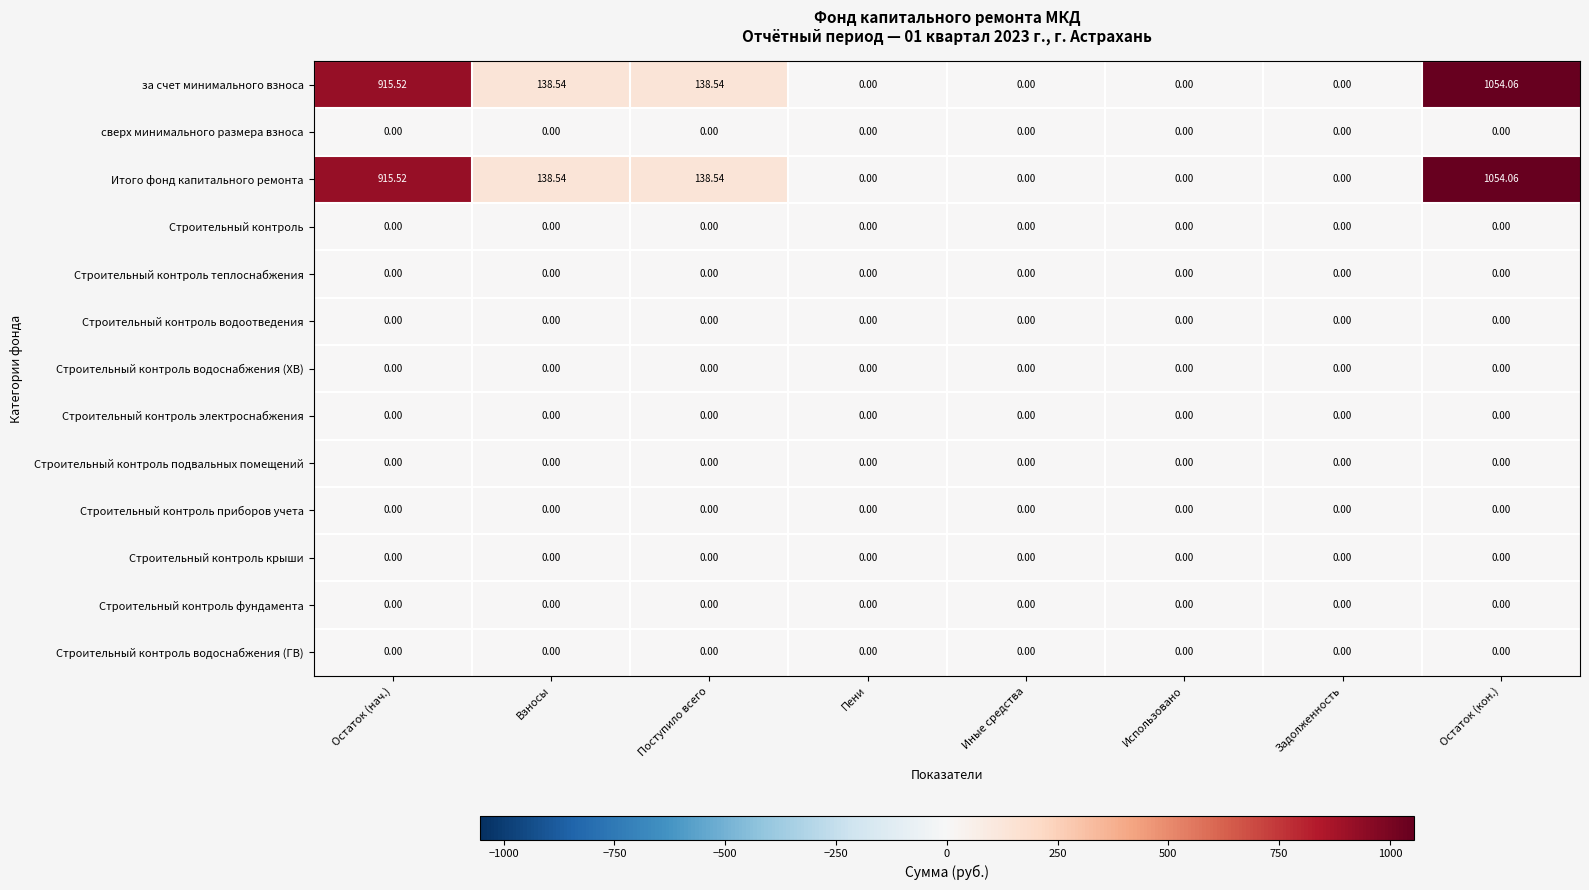

Reading right to left, transcribe all the data shown in this chart.

за счет минимального взноса: Остаток (кон.)=1054.1	Задолженность=0.0	Использовано=0.0	Иные средства=0.0	Пени=0.0	Поступило всего=138.5	Взносы=138.5	Остаток (нач.)=915.5
сверх минимального размера взноса: Остаток (кон.)=0.0	Задолженность=0.0	Использовано=0.0	Иные средства=0.0	Пени=0.0	Поступило всего=0.0	Взносы=0.0	Остаток (нач.)=0.0
Итого фонд капитального ремонта: Остаток (кон.)=1054.1	Задолженность=0.0	Использовано=0.0	Иные средства=0.0	Пени=0.0	Поступило всего=138.5	Взносы=138.5	Остаток (нач.)=915.5
Строительный контроль: Остаток (кон.)=0.0	Задолженность=0.0	Использовано=0.0	Иные средства=0.0	Пени=0.0	Поступило всего=0.0	Взносы=0.0	Остаток (нач.)=0.0
Строительный контроль теплоснабжения: Остаток (кон.)=0.0	Задолженность=0.0	Использовано=0.0	Иные средства=0.0	Пени=0.0	Поступило всего=0.0	Взносы=0.0	Остаток (нач.)=0.0
Строительный контроль водоотведения: Остаток (кон.)=0.0	Задолженность=0.0	Использовано=0.0	Иные средства=0.0	Пени=0.0	Поступило всего=0.0	Взносы=0.0	Остаток (нач.)=0.0
Строительный контроль водоснабжения (ХВ): Остаток (кон.)=0.0	Задолженность=0.0	Использовано=0.0	Иные средства=0.0	Пени=0.0	Поступило всего=0.0	Взносы=0.0	Остаток (нач.)=0.0
Строительный контроль электроснабжения: Остаток (кон.)=0.0	Задолженность=0.0	Использовано=0.0	Иные средства=0.0	Пени=0.0	Поступило всего=0.0	Взносы=0.0	Остаток (нач.)=0.0
Строительный контроль подвальных помещений: Остаток (кон.)=0.0	Задолженность=0.0	Использовано=0.0	Иные средства=0.0	Пени=0.0	Поступило всего=0.0	Взносы=0.0	Остаток (нач.)=0.0
Строительный контроль приборов учета: Остаток (кон.)=0.0	Задолженность=0.0	Использовано=0.0	Иные средства=0.0	Пени=0.0	Поступило всего=0.0	Взносы=0.0	Остаток (нач.)=0.0
Строительный контроль крыши: Остаток (кон.)=0.0	Задолженность=0.0	Использовано=0.0	Иные средства=0.0	Пени=0.0	Поступило всего=0.0	Взносы=0.0	Остаток (нач.)=0.0
Строительный контроль фундамента: Остаток (кон.)=0.0	Задолженность=0.0	Использовано=0.0	Иные средства=0.0	Пени=0.0	Поступило всего=0.0	Взносы=0.0	Остаток (нач.)=0.0
Строительный контроль водоснабжения (ГВ): Остаток (кон.)=0.0	Задолженность=0.0	Использовано=0.0	Иные средства=0.0	Пени=0.0	Поступило всего=0.0	Взносы=0.0	Остаток (нач.)=0.0